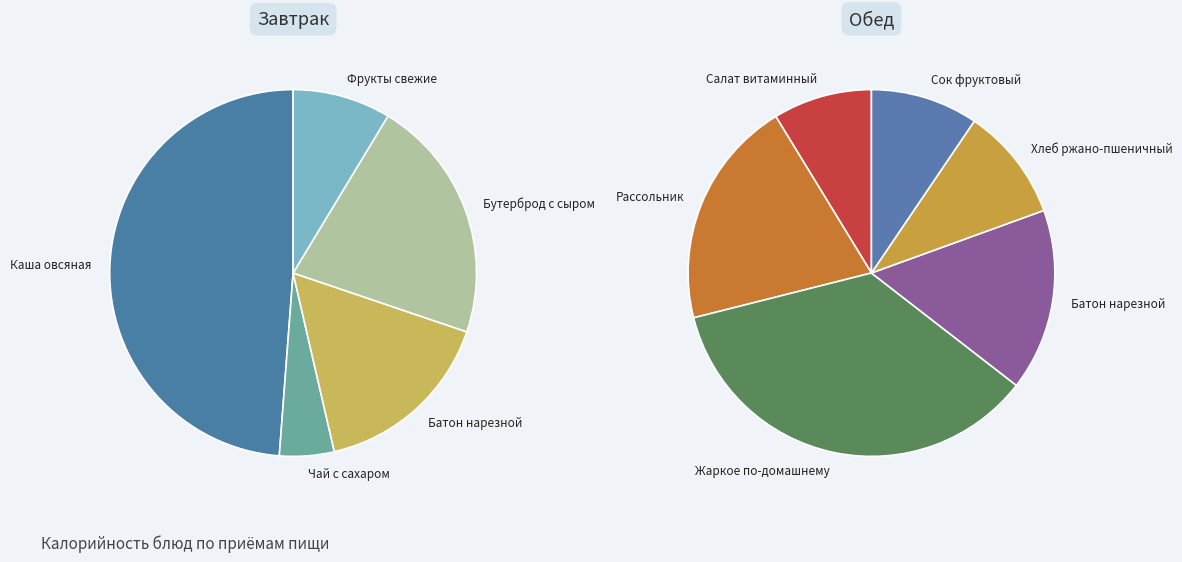

Which category has the biggest portion of the pie?

Жаркое по-домашнему